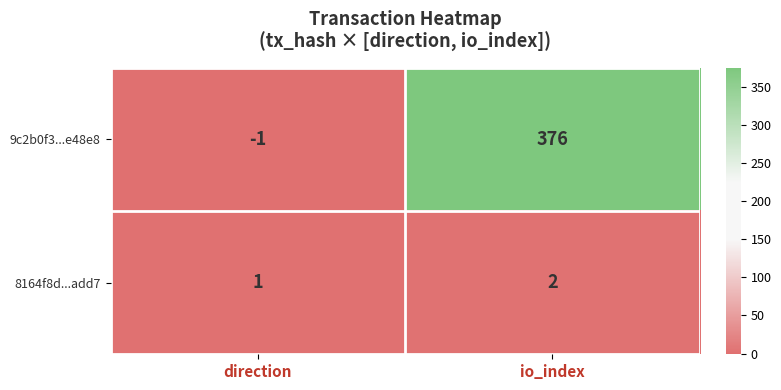

What is the sum of all 8164f8d...add7 values?

3